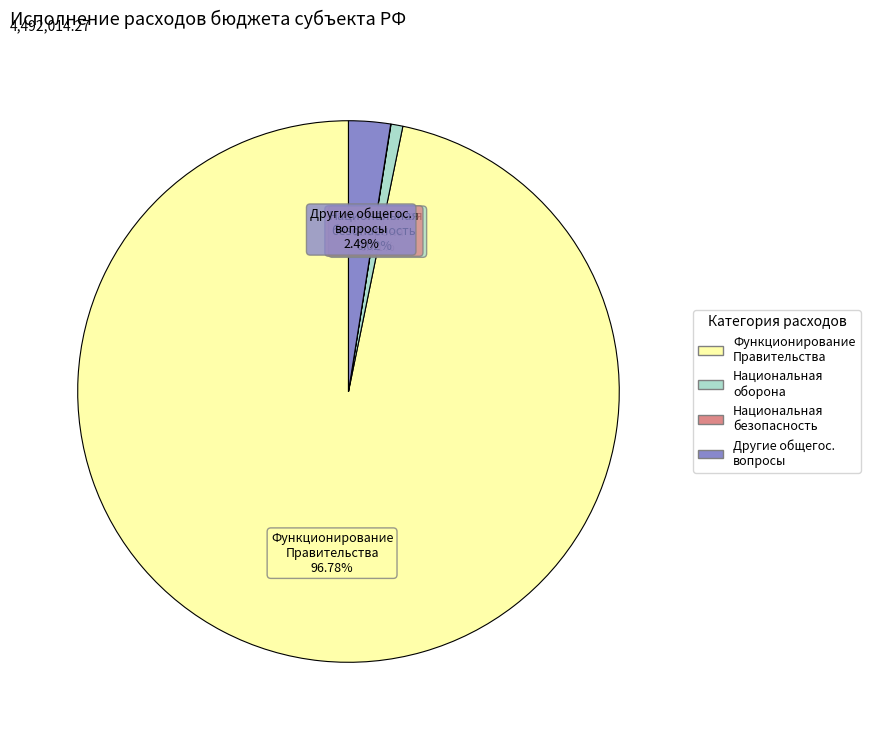

Between Другие общегос. вопросы and Функционирование Правительства, which is larger?

Функционирование Правительства